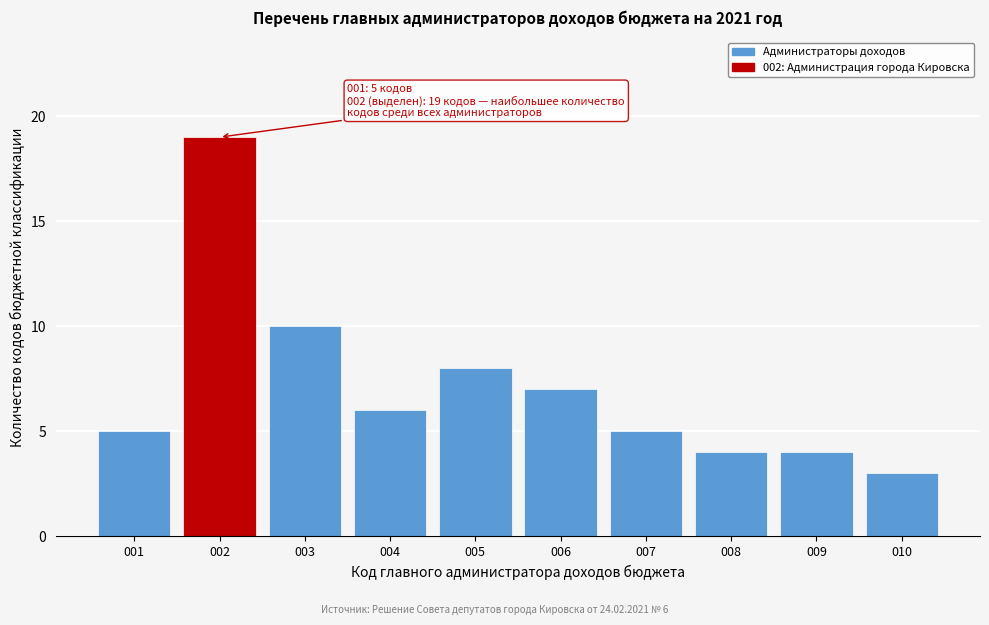

Reading left to right, transcribe all the data shown in this chart.

001=5	002=19	003=10	004=6	005=8	006=7	007=5	008=4	009=4	010=3